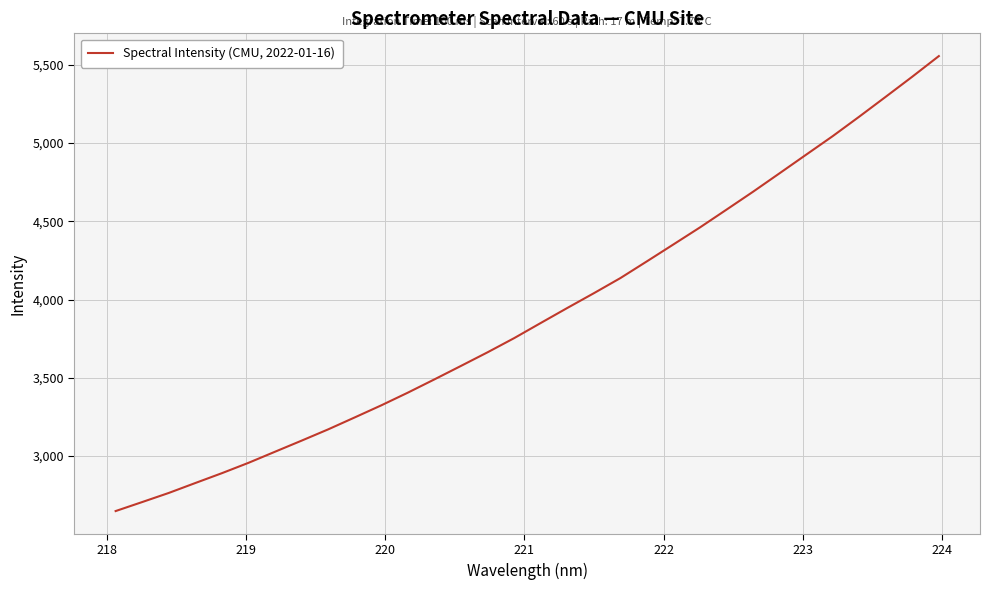

What is the greatest value displayed?

5555.4